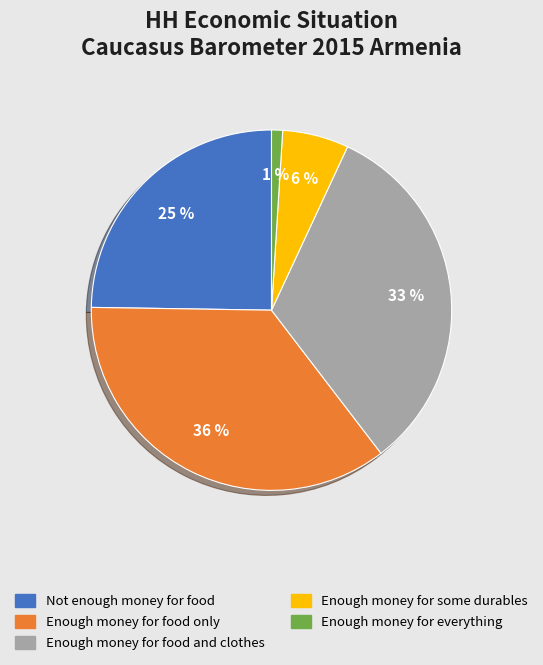

Does any single category account for the majority?

No